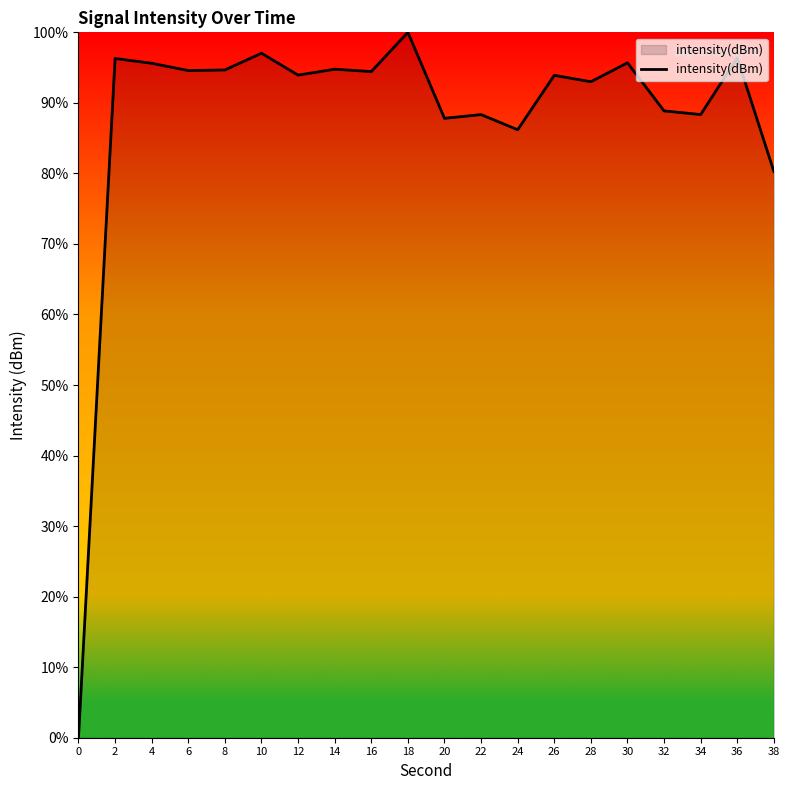

Where is the data nearest to the value 50?

38